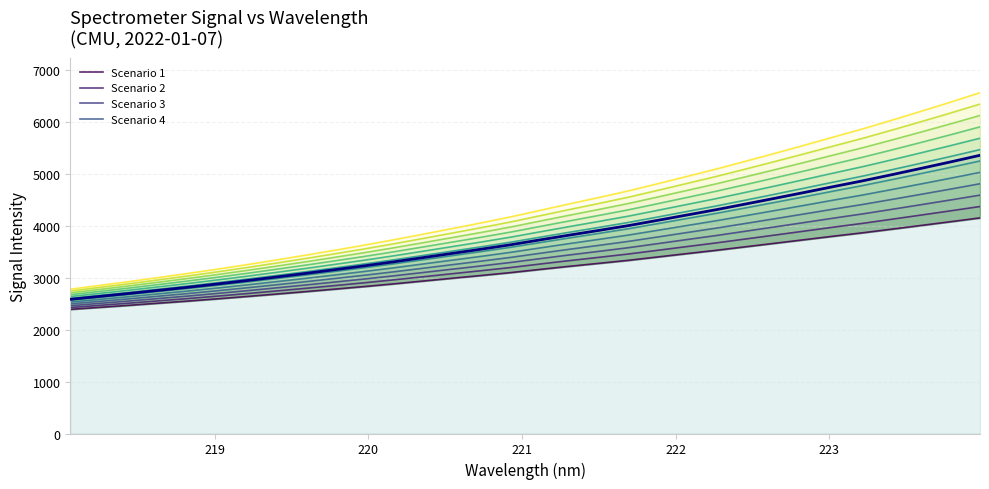

Is it true that the value at 220.9264 is 6477.6?

False